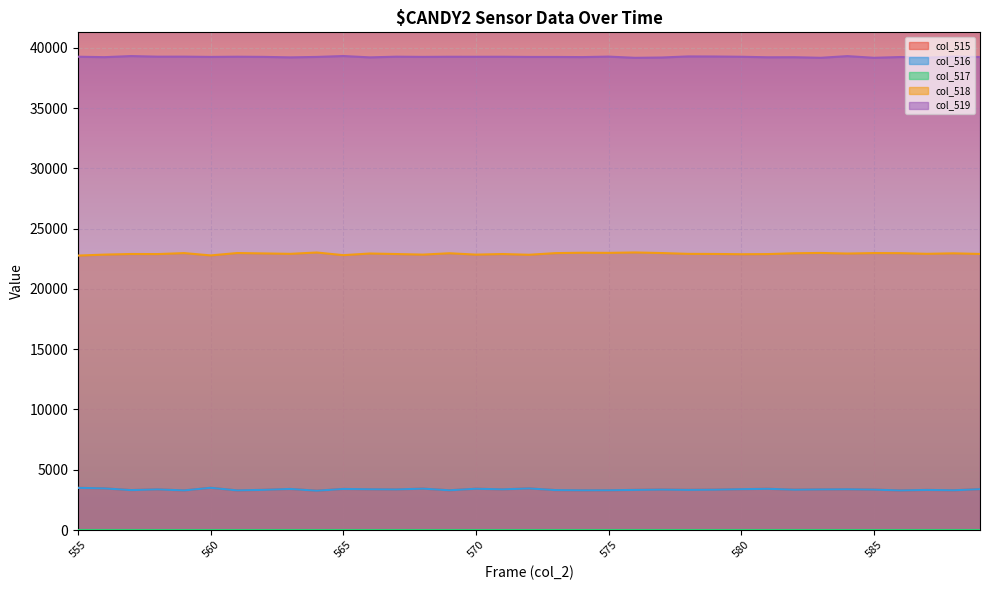

What are all the series names shown in the legend?

col_515, col_516, col_517, col_518, col_519